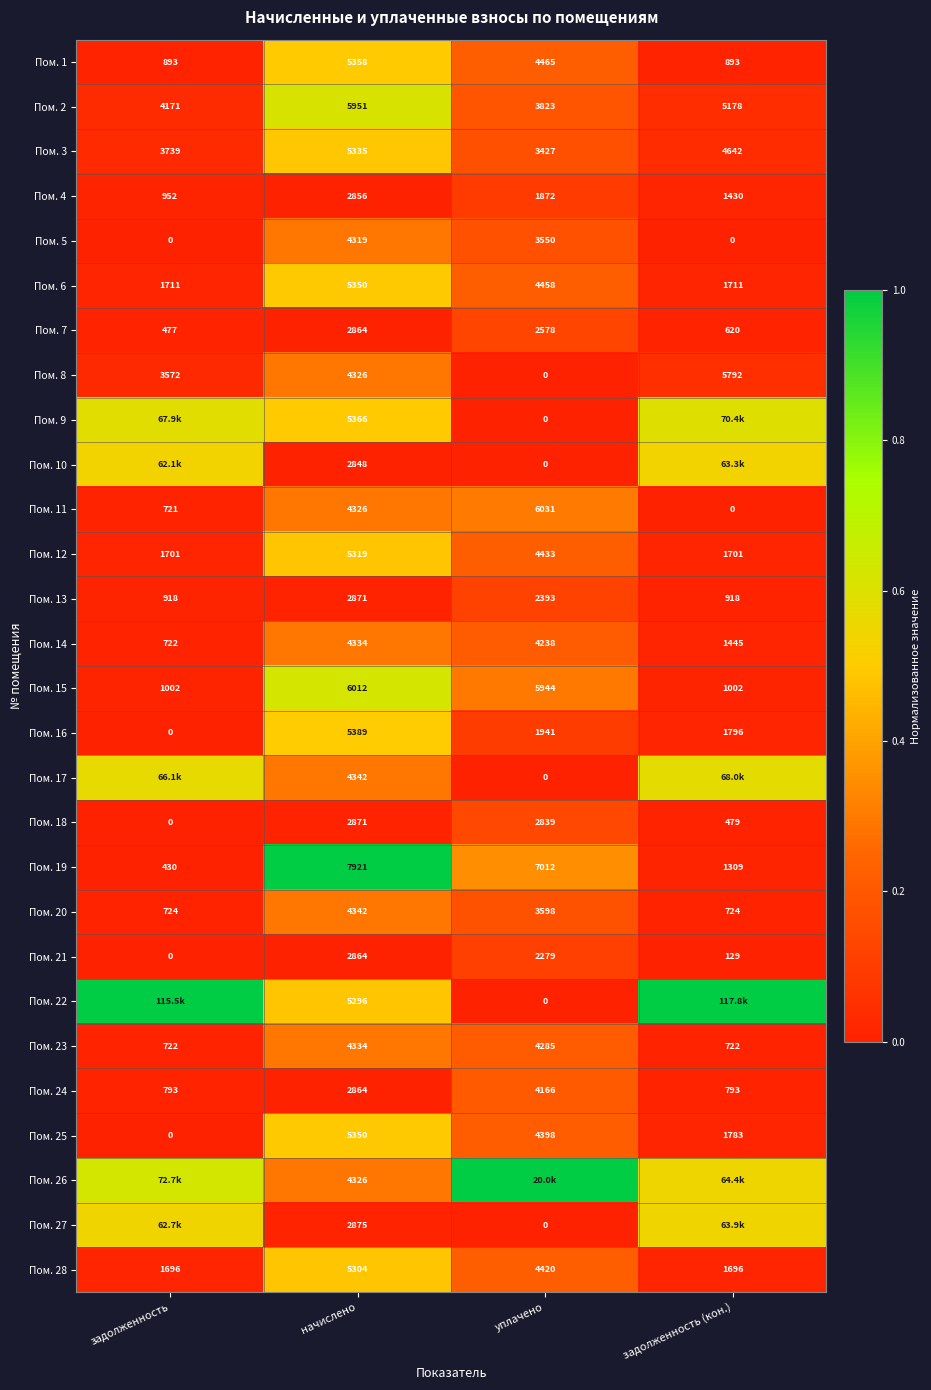

At which category does the chart reach its minimum across all series?

задолженность